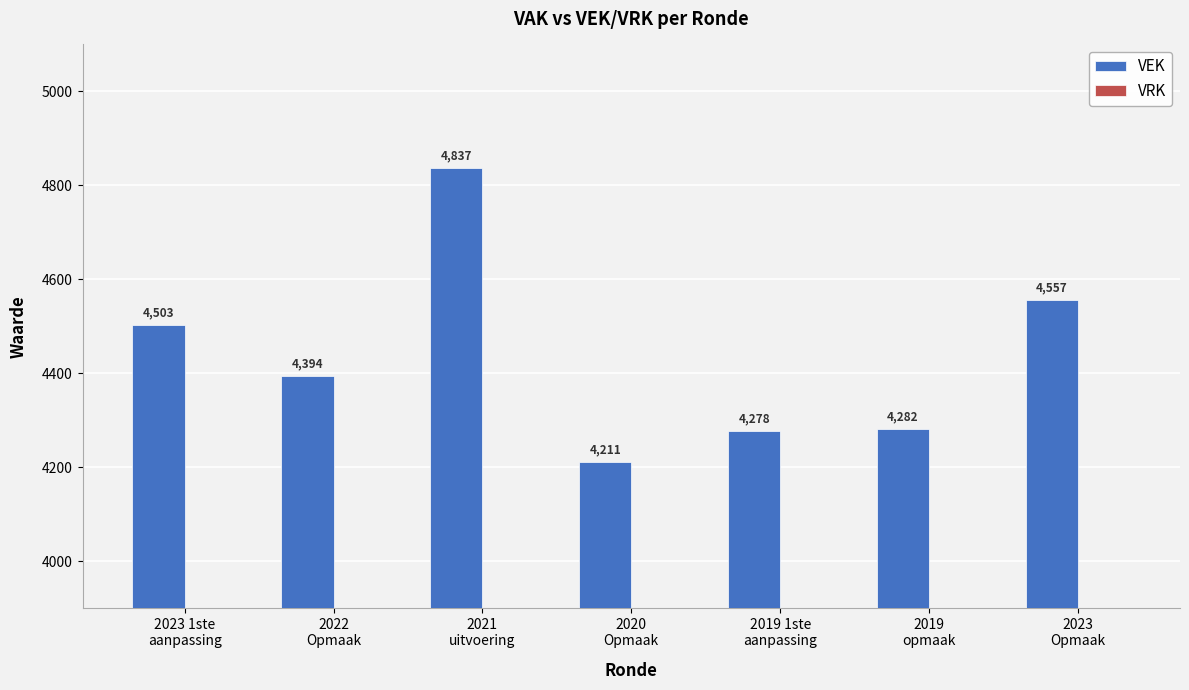

What is the difference between the maximum and minimum values?

626